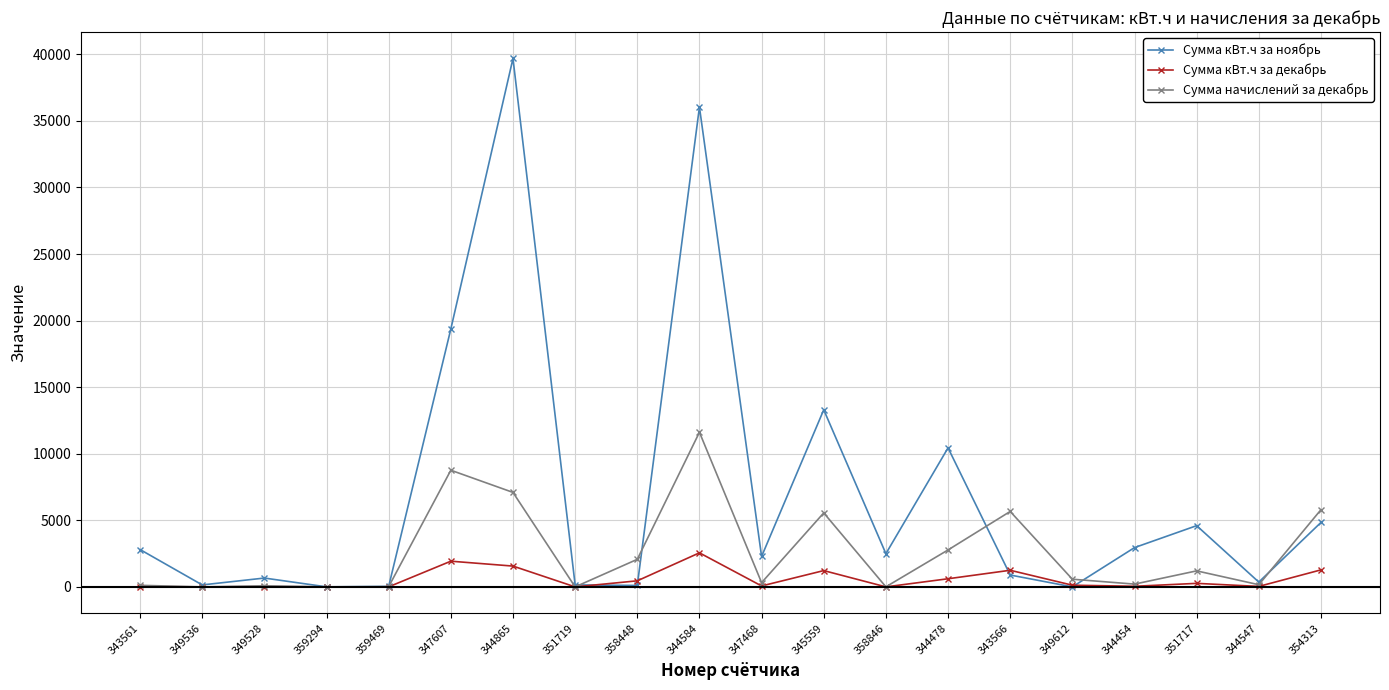

True or false: Сумма кВт.ч за ноябрь has more than 1 points higher than both neighbors.

True